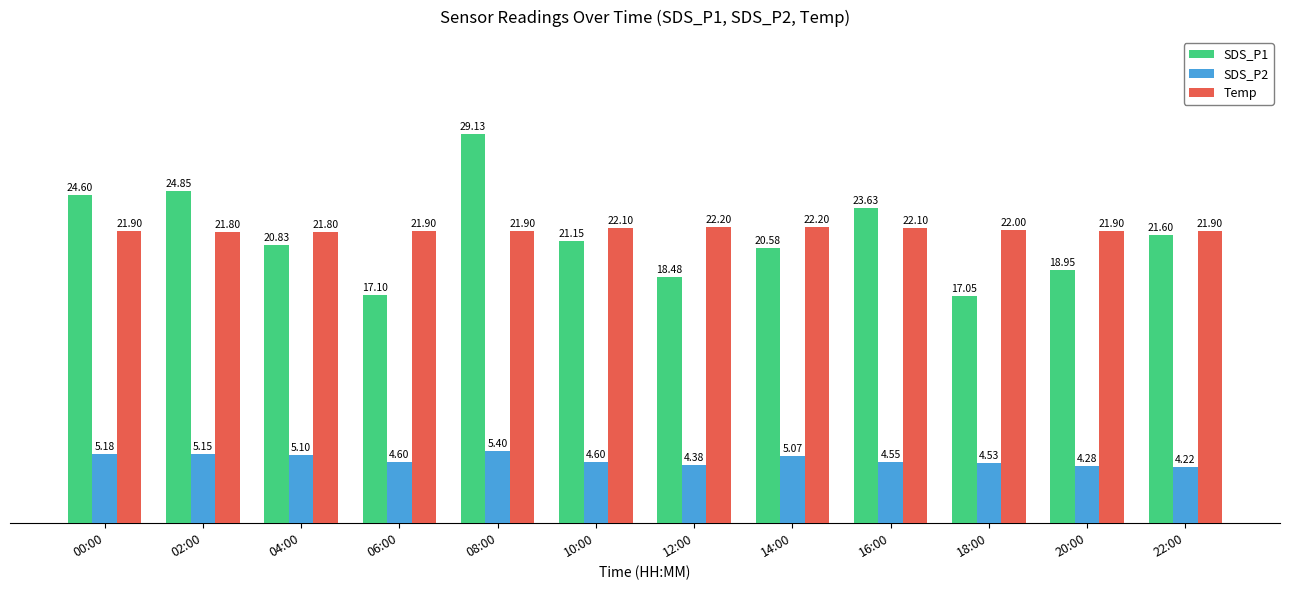

What position from the left is 04:00?

3